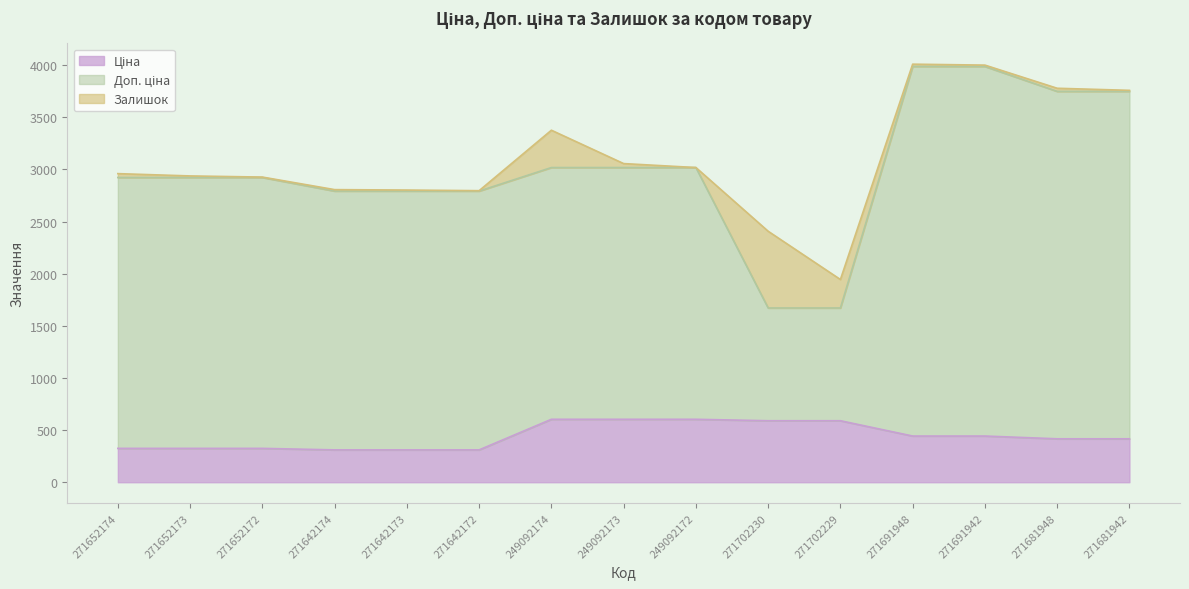

What is the highest value of the Доп. ціна series?

3988.1